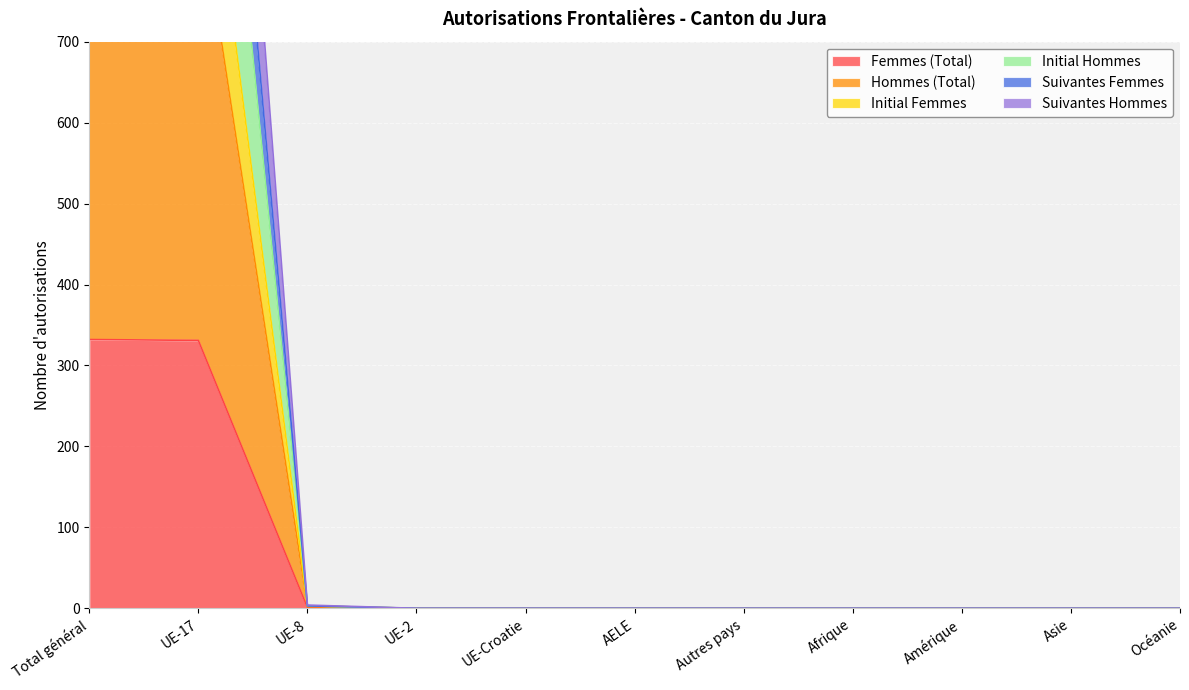

What is the difference between the Femmes (Total) values at UE-8 and UE-2?

1